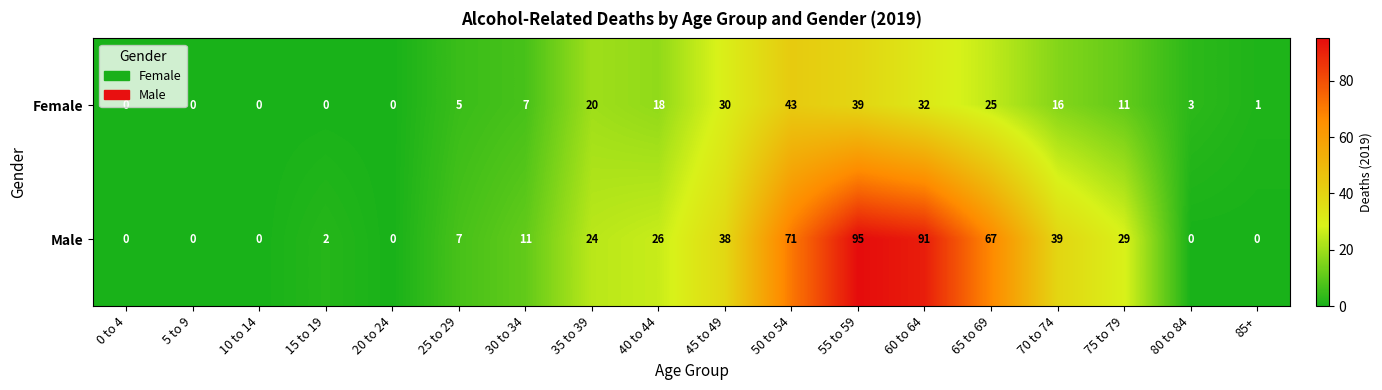

At which category is the sum across all series the highest?

55 to 59